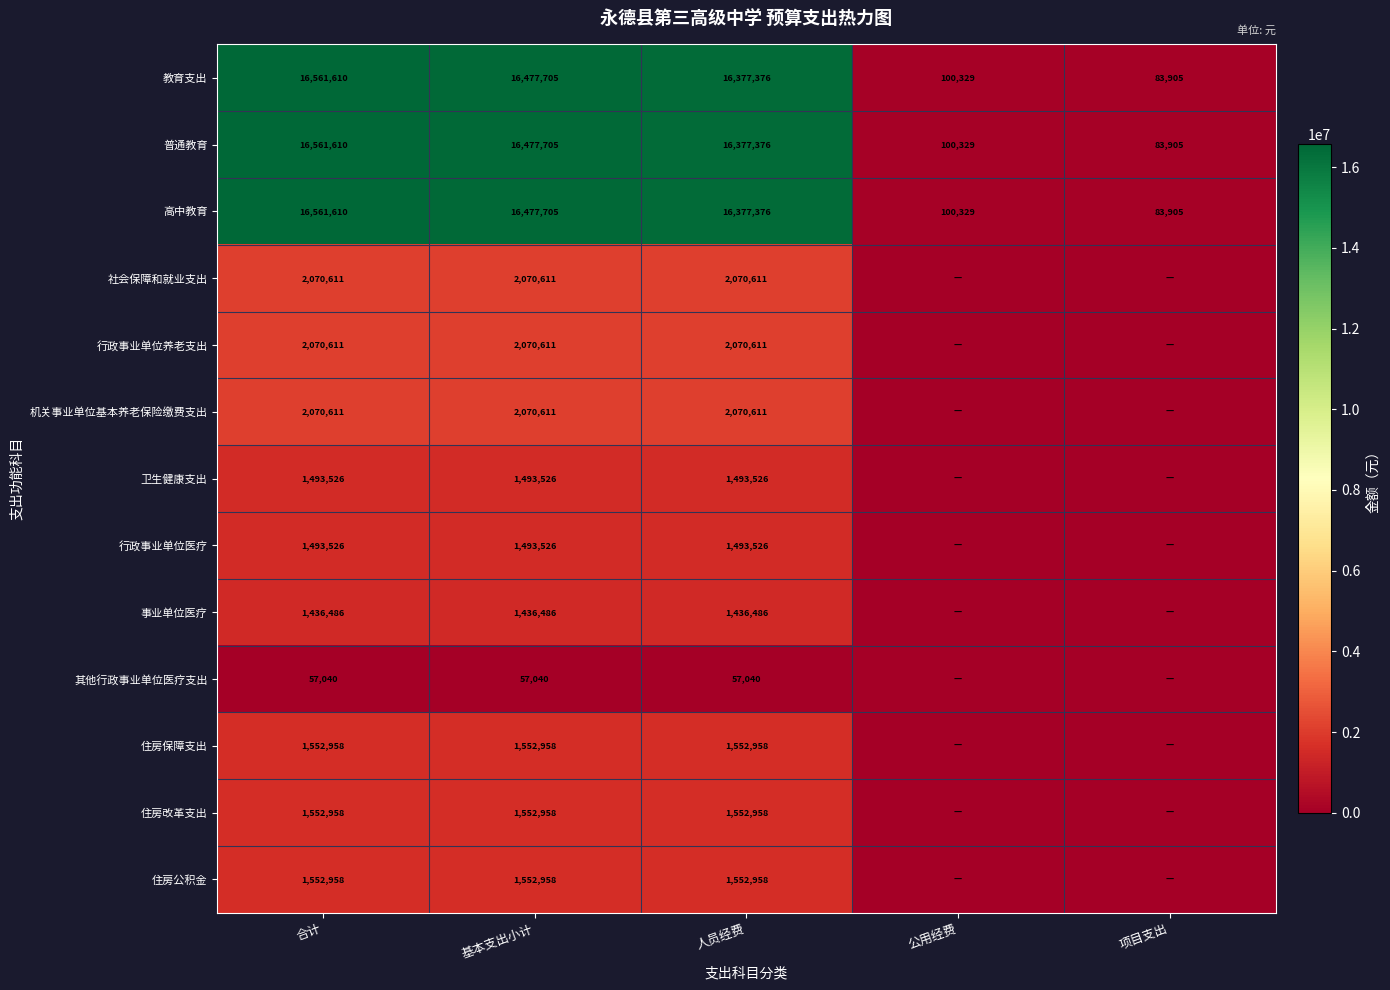

Which label corresponds to the smallest value in the chart?

公用经费